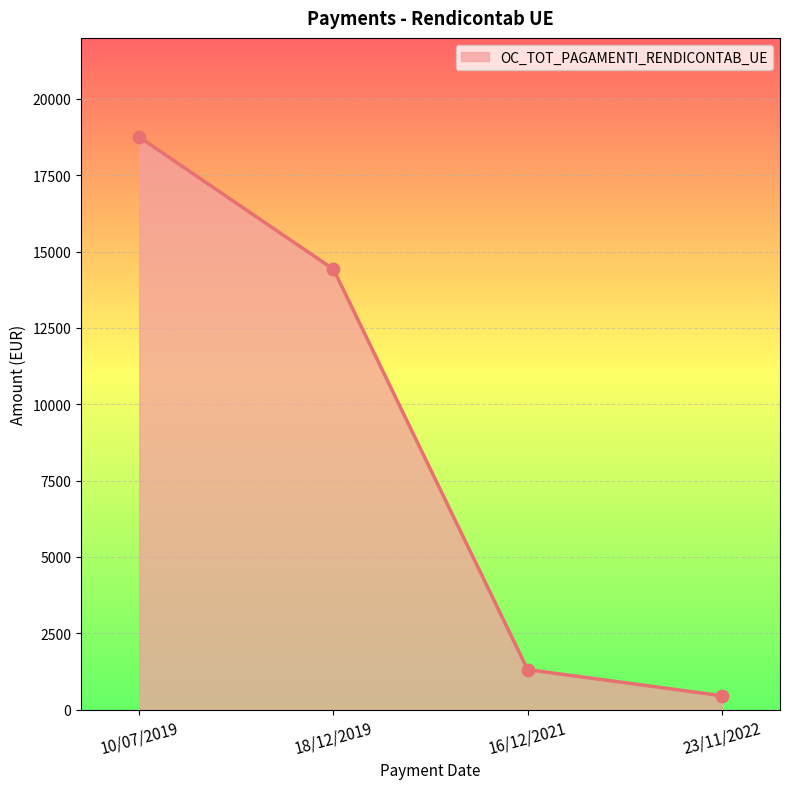

What is the change in value from 10/07/2019 to 18/12/2019?

-4327.2